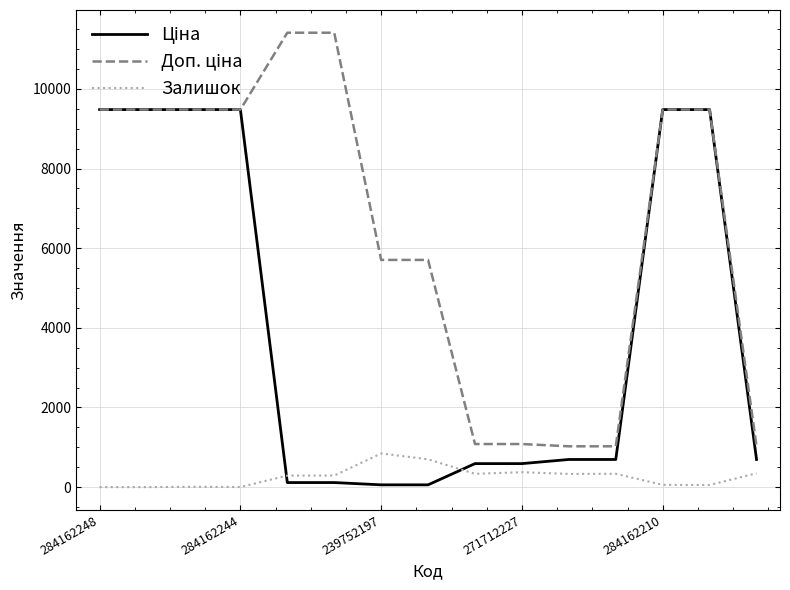

What is the label of the 15th point from the right?

284162248